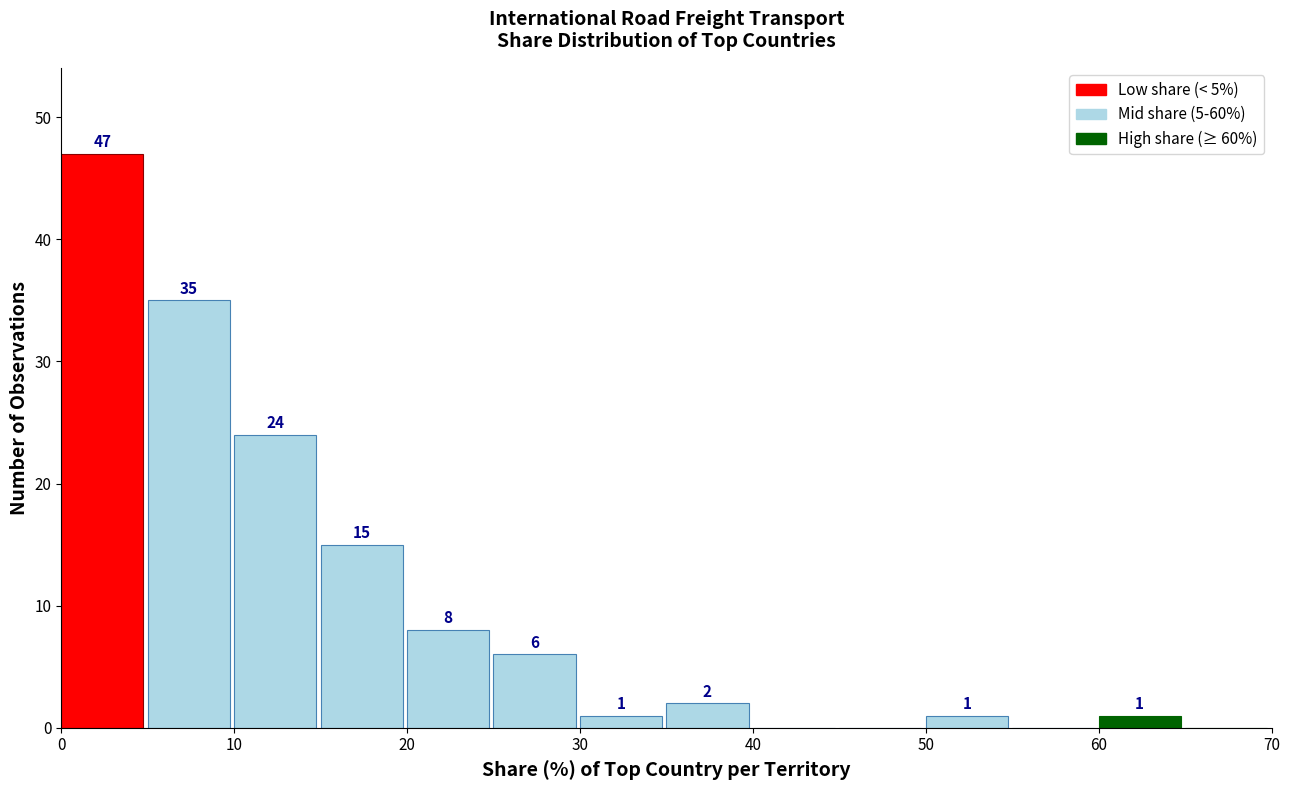

Over which range of the x-axis is the bar tallest?

0 to 5